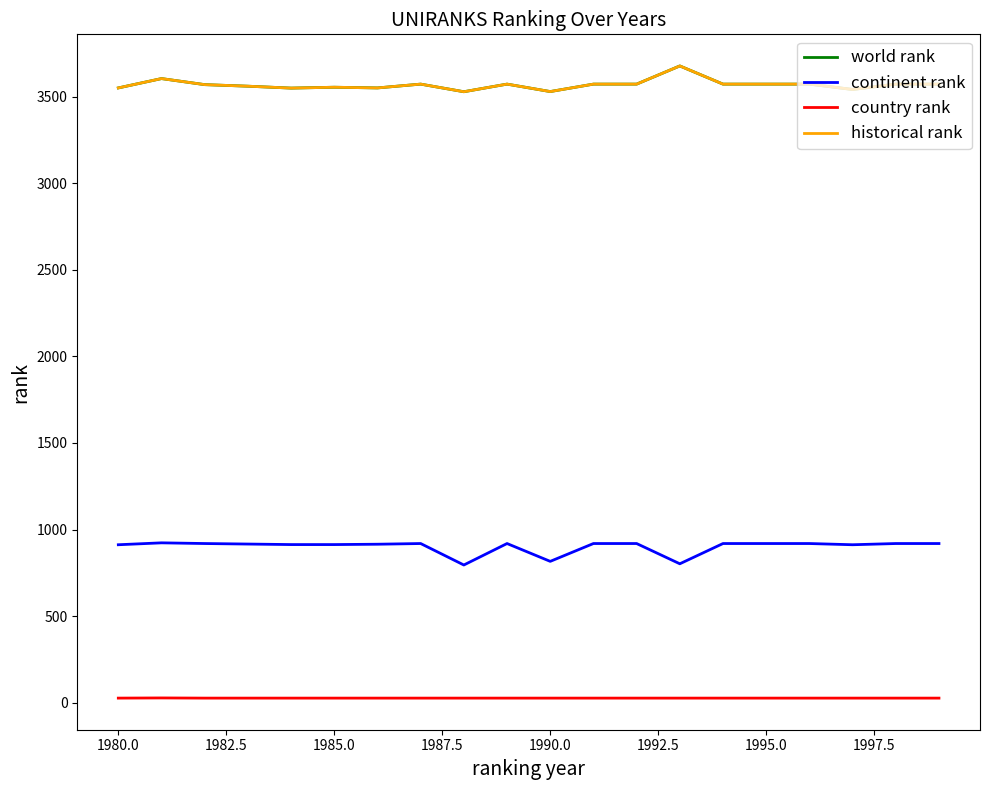

Does the chart display data point markers on the line(s)?

No